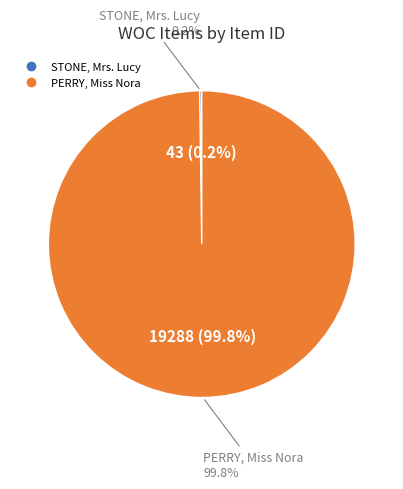

Which category has the smallest portion of the pie?

Stone, Lucy (Item 43)